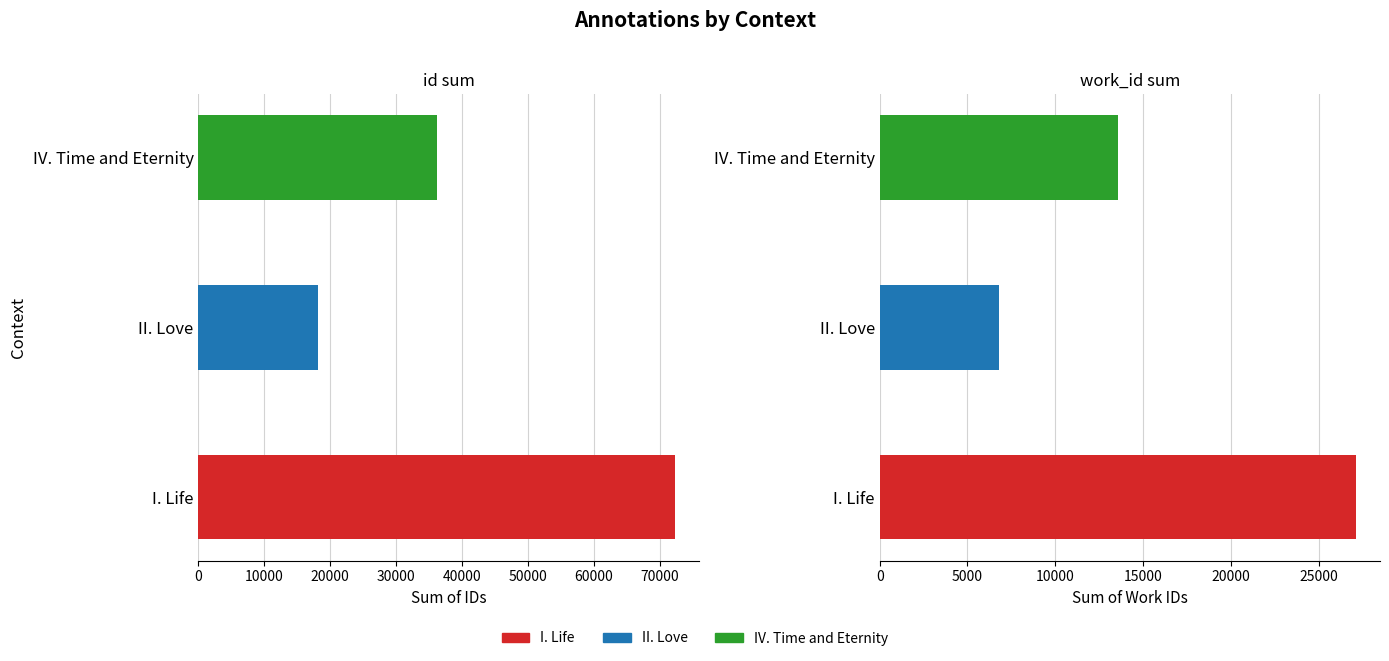

At how many categories does at least one series exceed 17389?

3